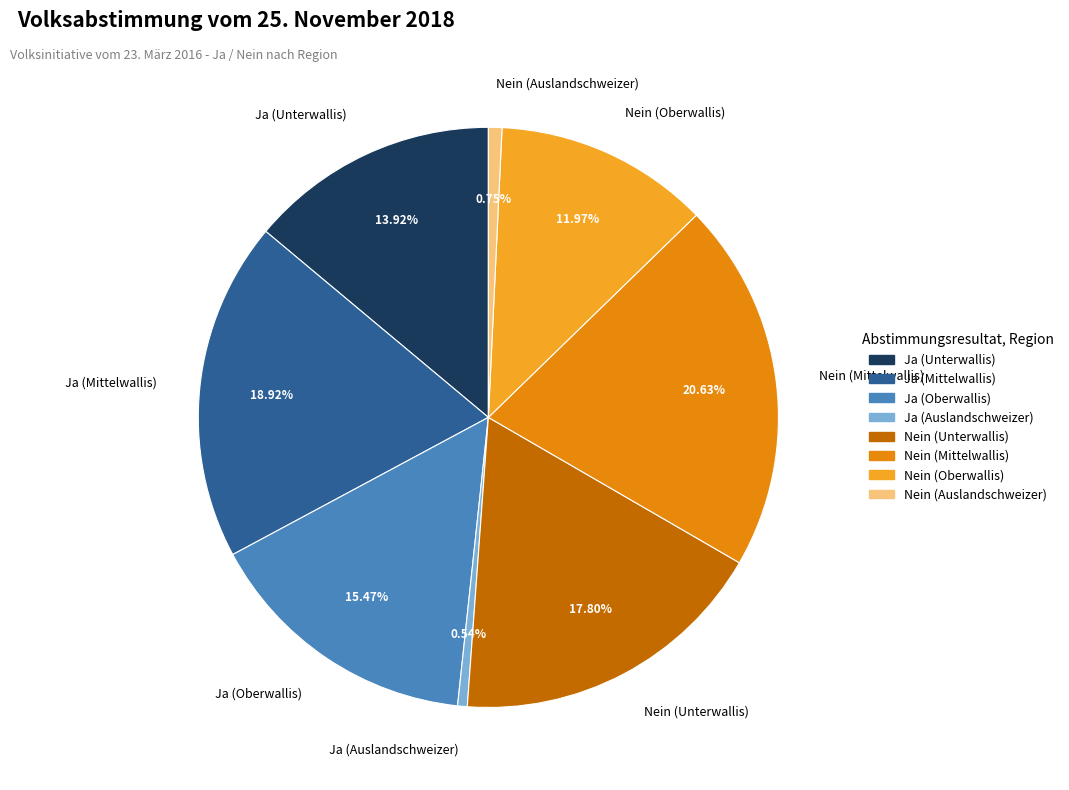

Which has a higher value, Ja (Oberwallis) or Ja (Mittelwallis)?

Ja (Mittelwallis)